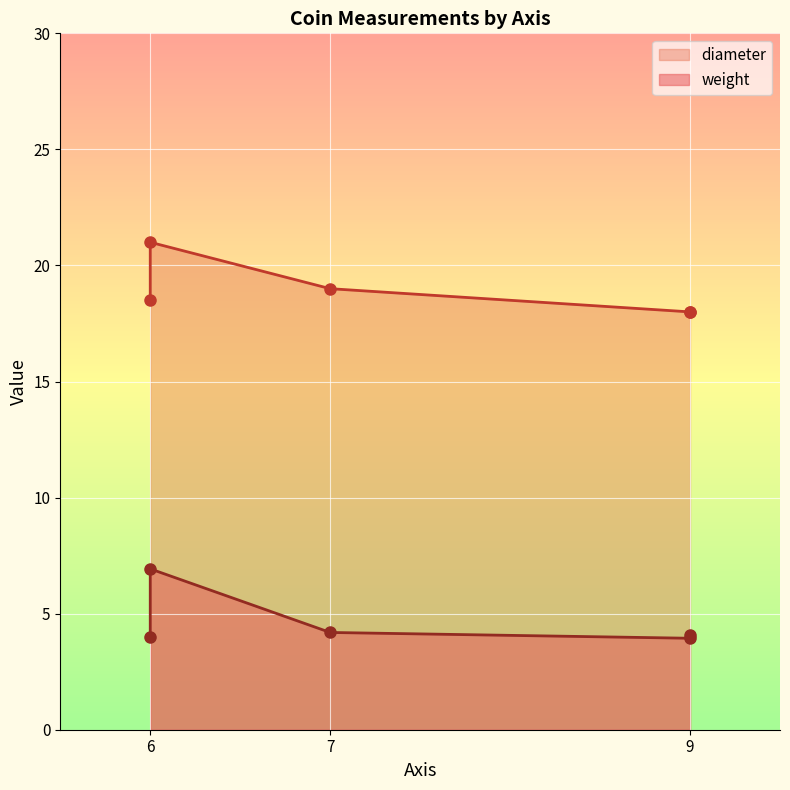

What is the total value across all series at 6?

22.5